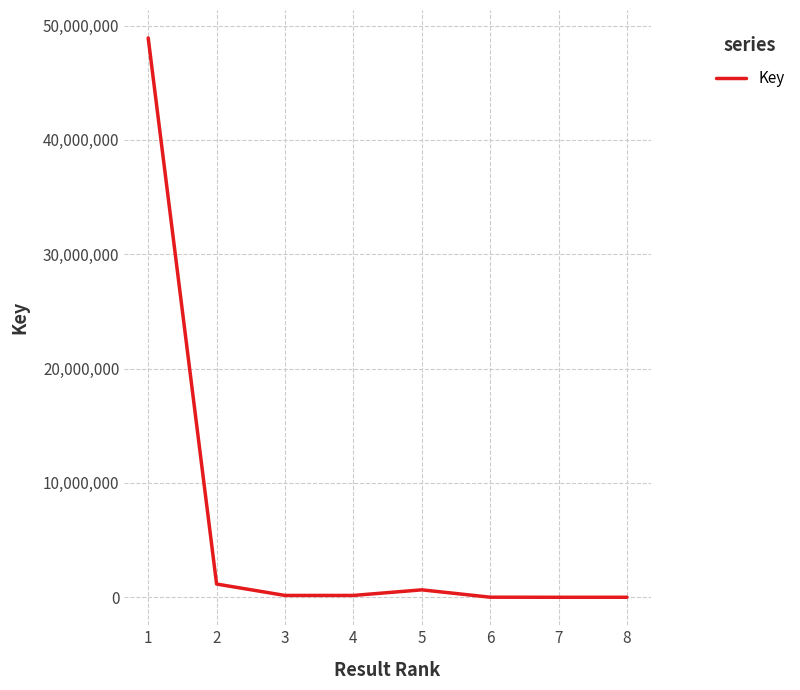

What is the maximum value shown in the chart?

48914389